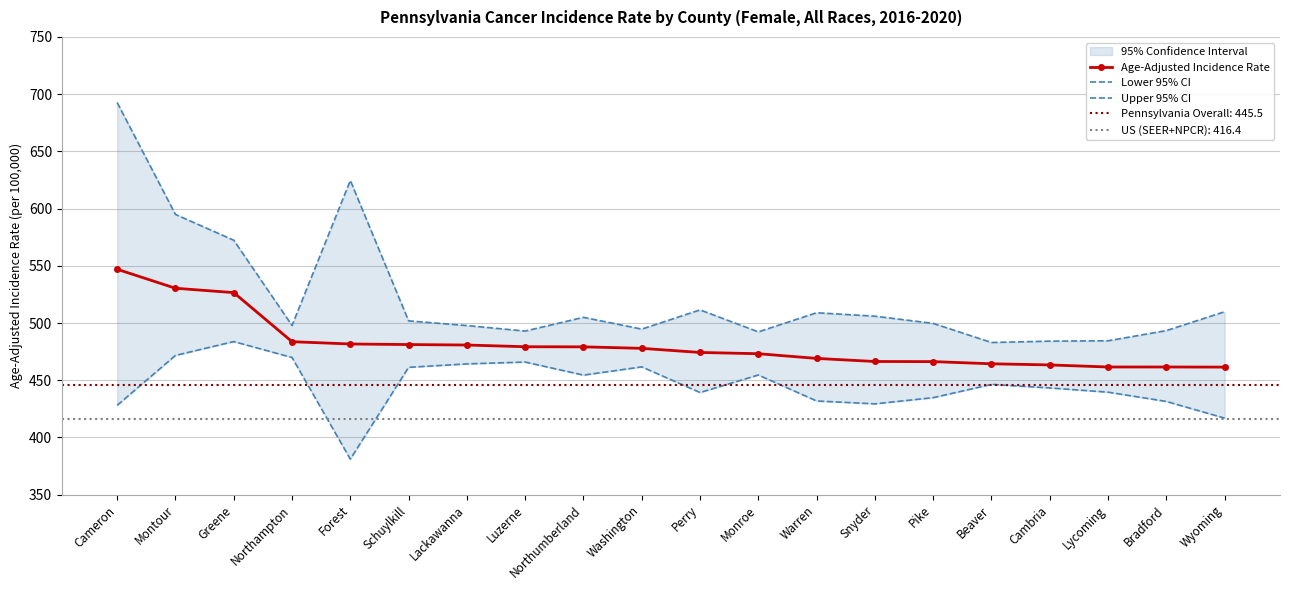

What is the total value across all series at Northampton?

1451.5